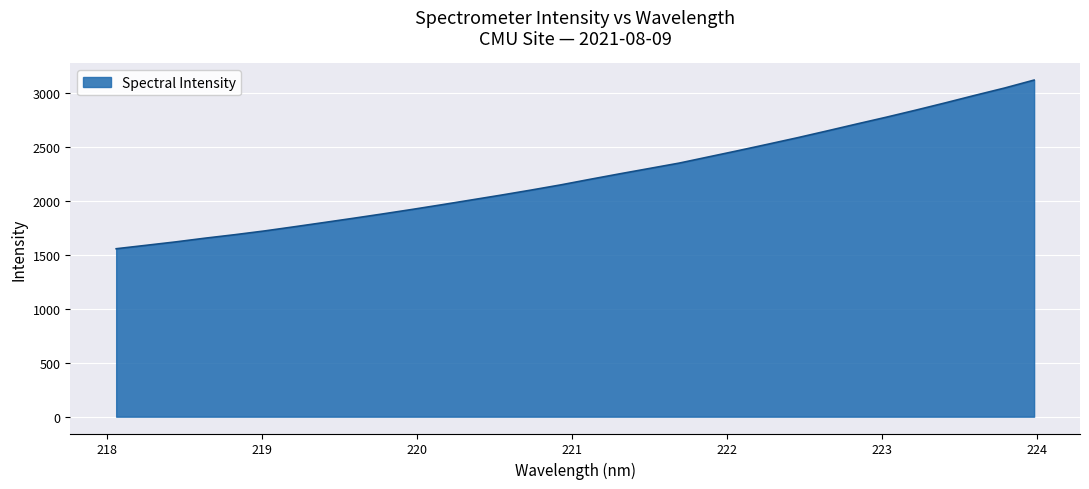

What is the maximum value shown in the chart?

3122.9